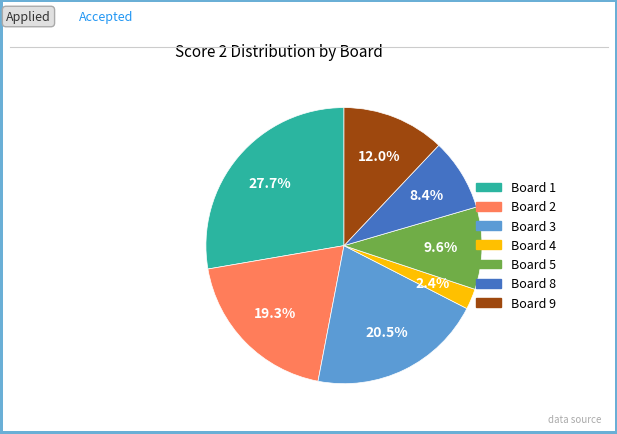

Is there a majority slice in this chart?

No